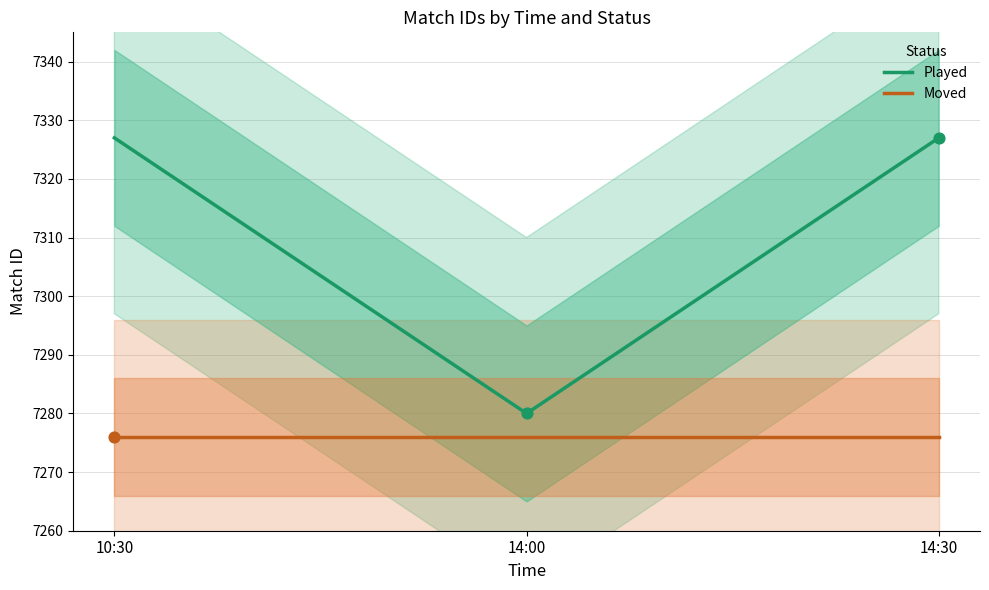

At how many categories does at least one series exceed 7276?

3